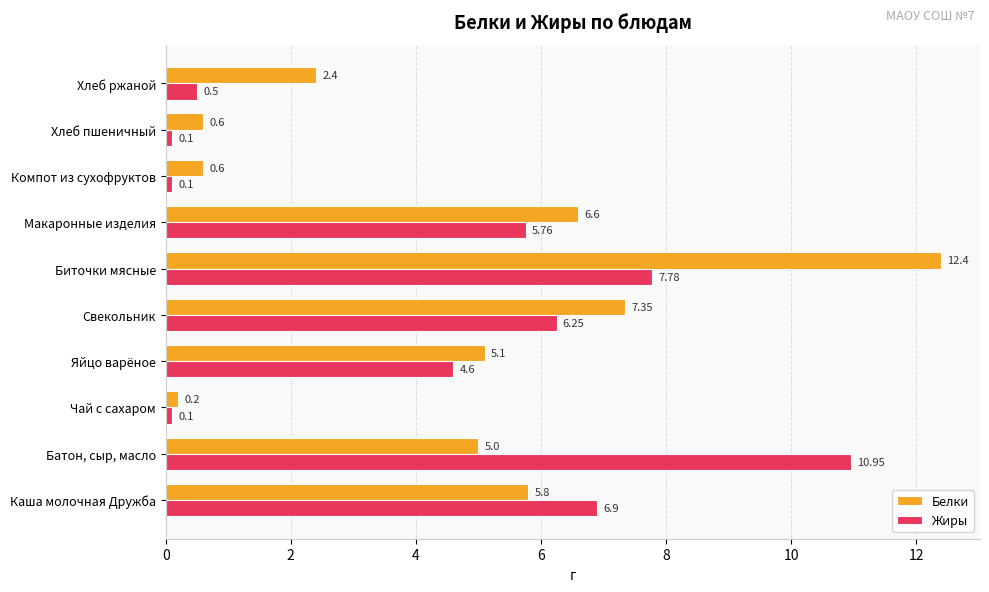

What is the spread (max minus min) of values at Макаронные изделия?

0.8